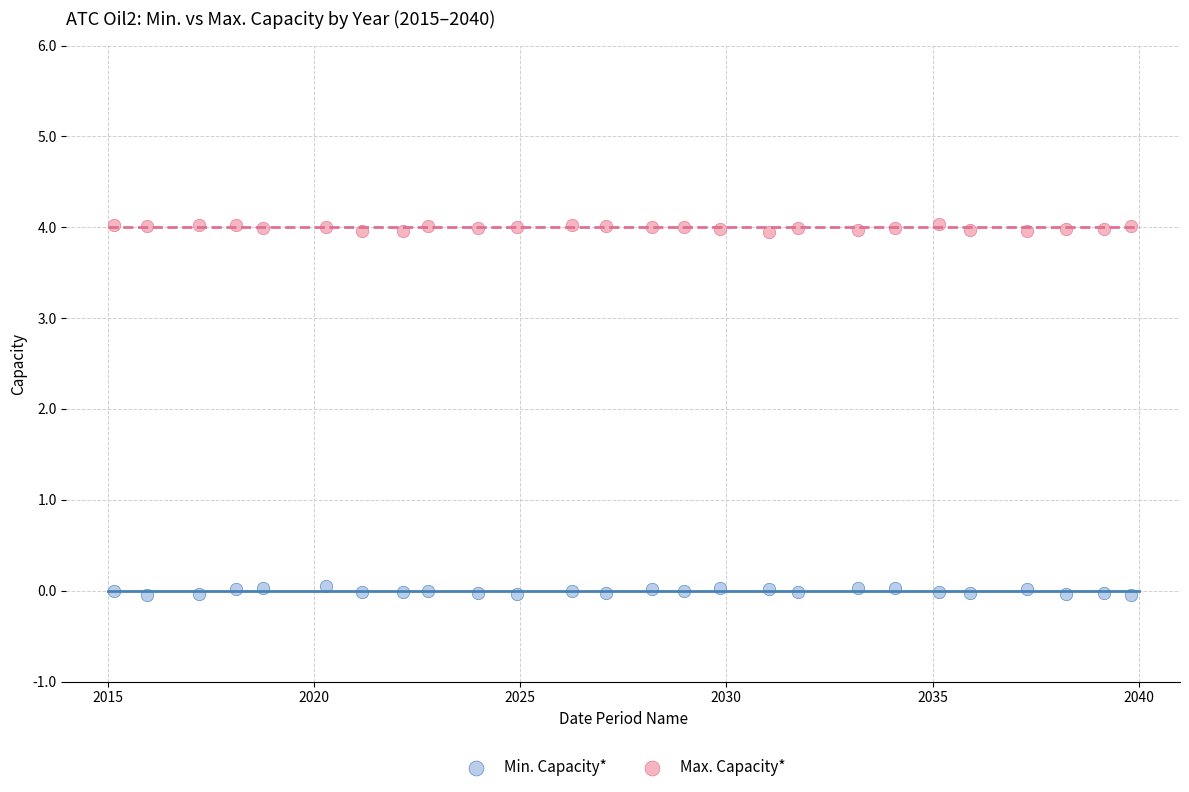

Across all data points, what is the range of Y values (max minus min)?

4.1